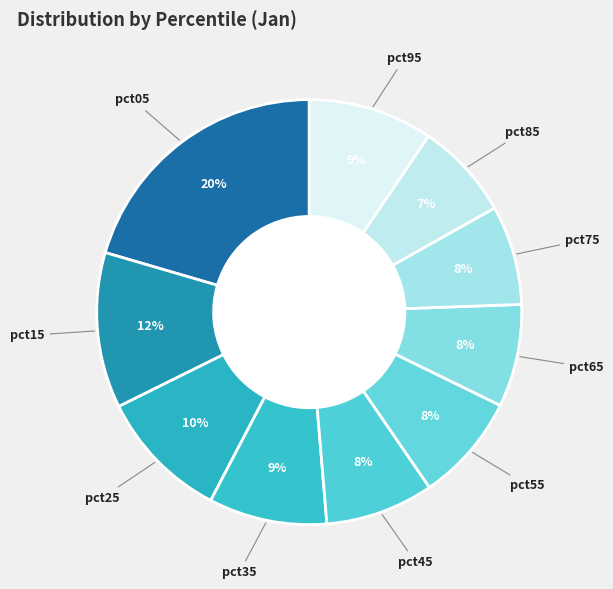

Rank the categories by value from highest to lowest.

pct05, pct15, pct25, pct95, pct35, pct45, pct55, pct65, pct75, pct85